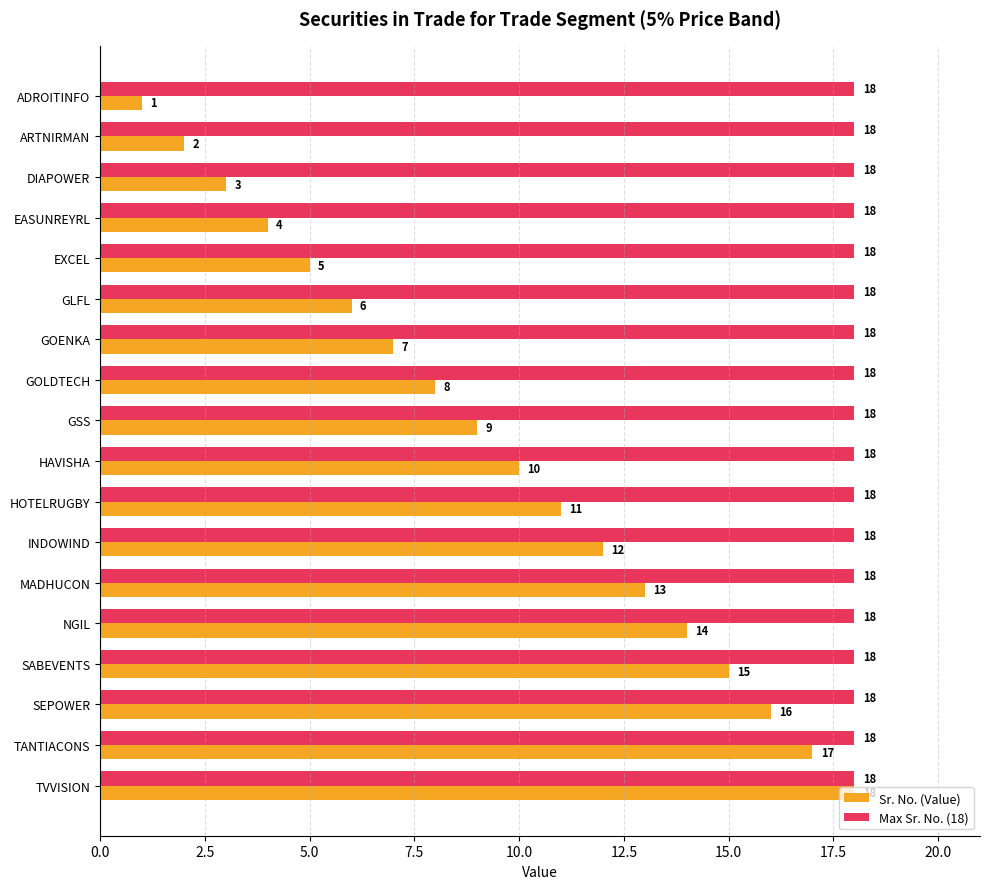

What is the sum of all Sr. No. (Value) values?

171